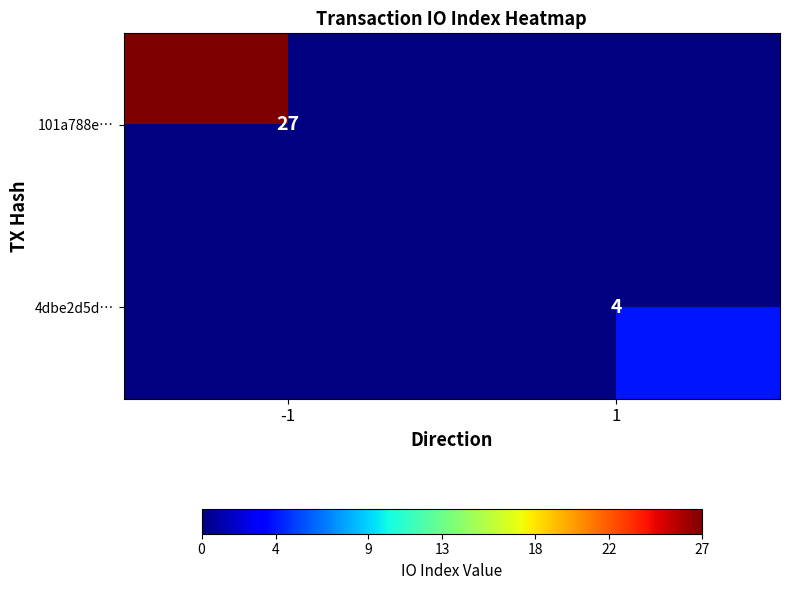

The 4dbe2d5d… series shows 4 at 1. True or false?

True